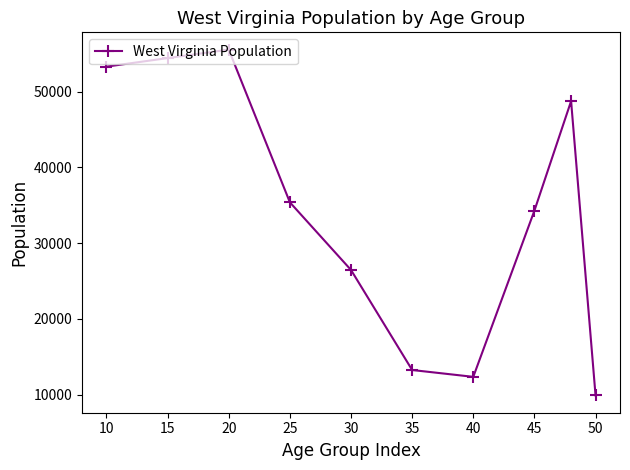

What is the greatest value displayed?

55544